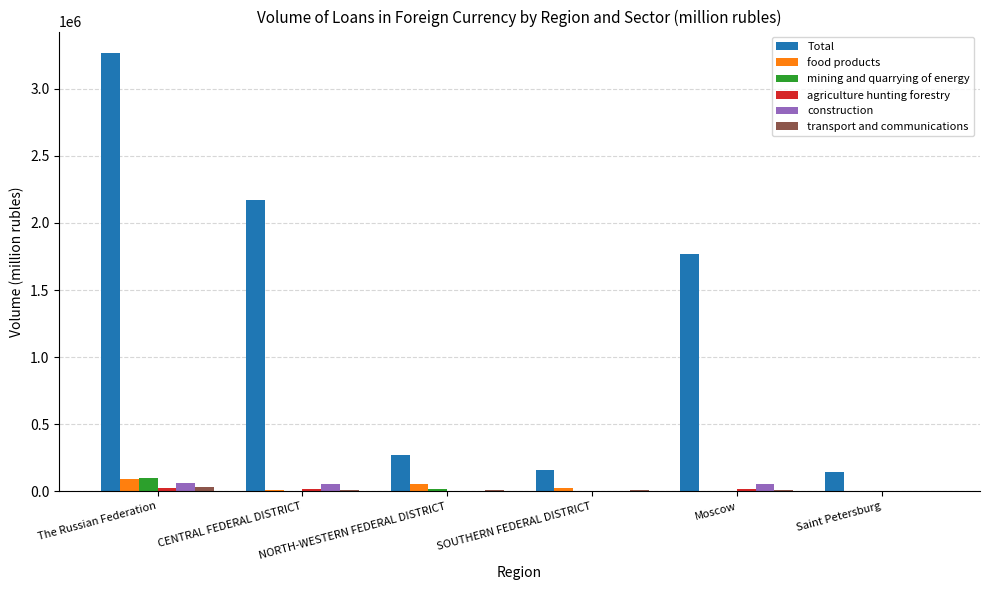

Count the number of data series in this chart.

6